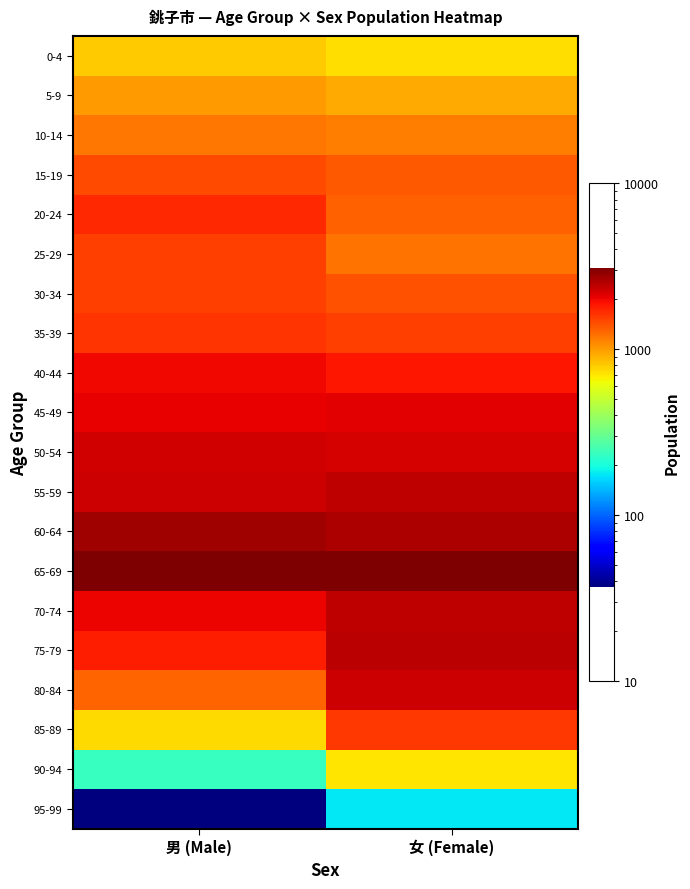

Between 女 (Female) and 男 (Male), which is larger?

男 (Male)